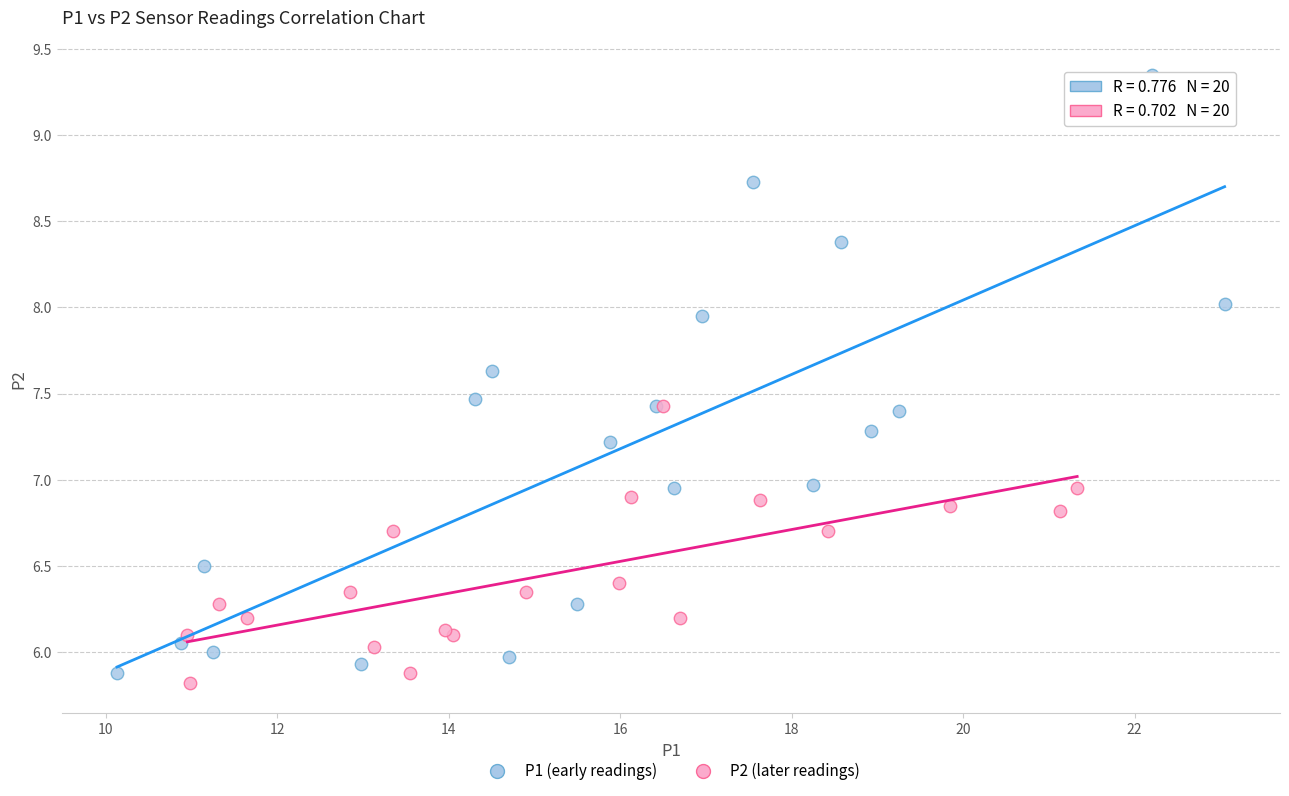

Which series has the largest Y range (max minus min)?

P1 (early readings)